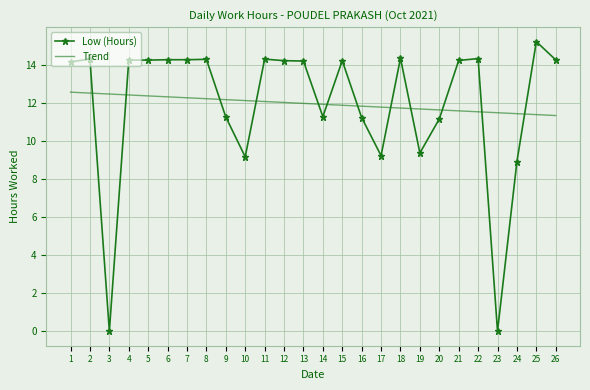

Is it true that Trend equals 12.5 at 3?

True